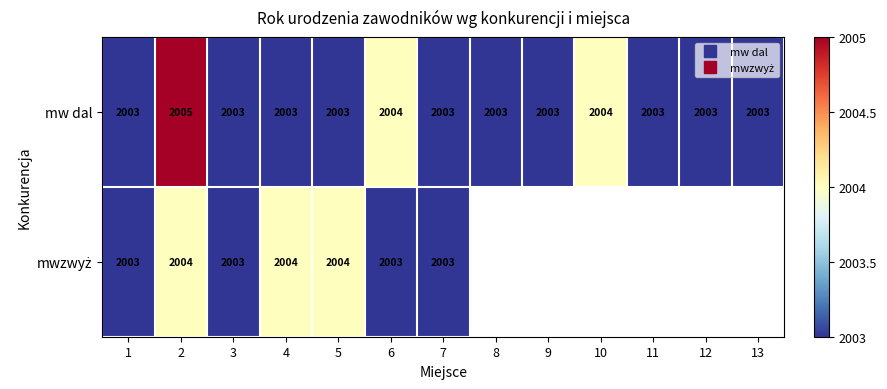

What is the difference between the maximum and minimum values in the mwzwyż series?

1.0